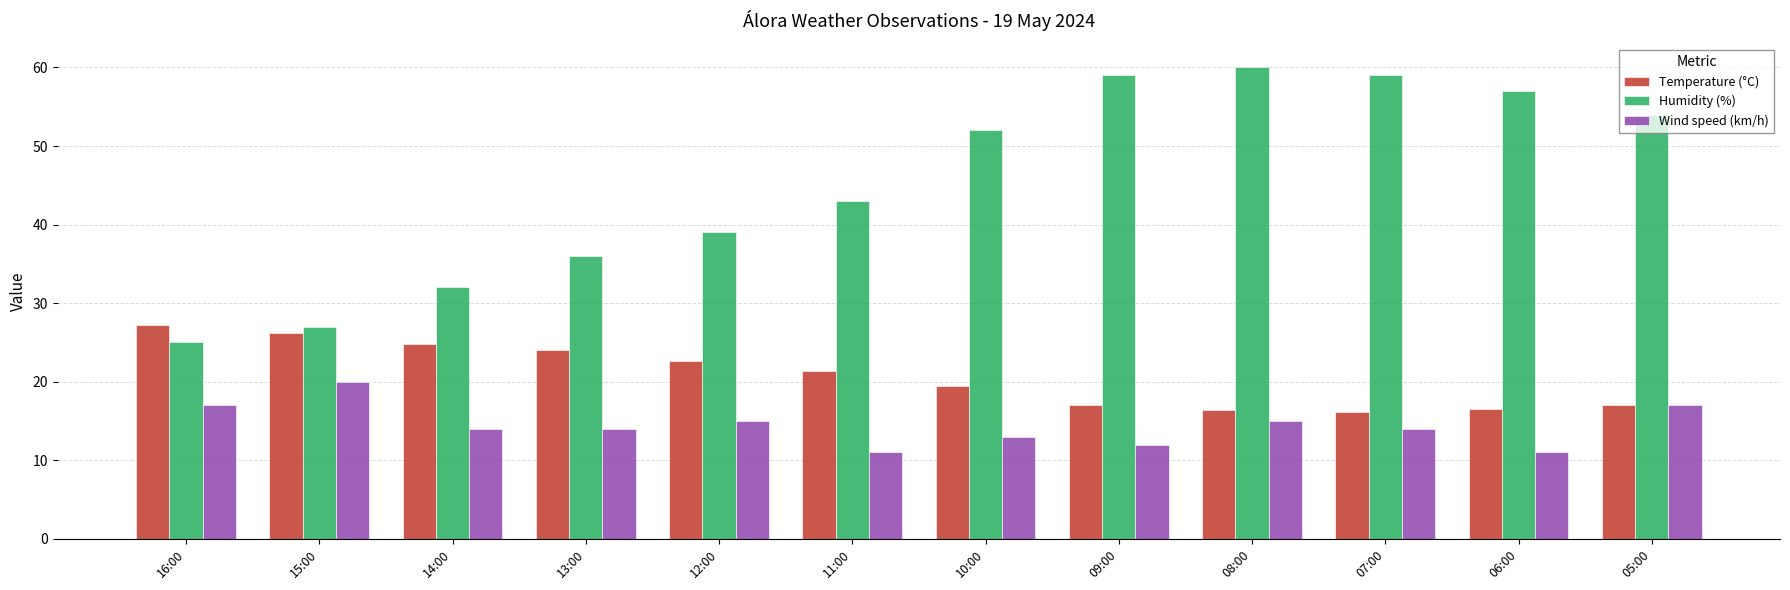

At which label does Temperature (°C) first exceed 21?

16:00